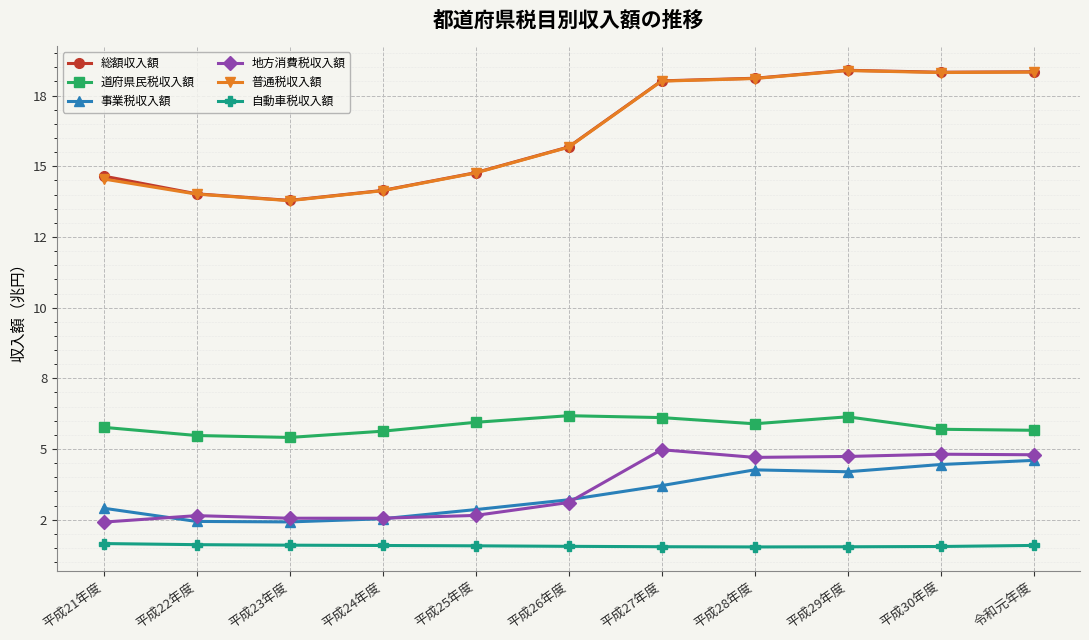

Is this an area chart (filled region under the line)?

No